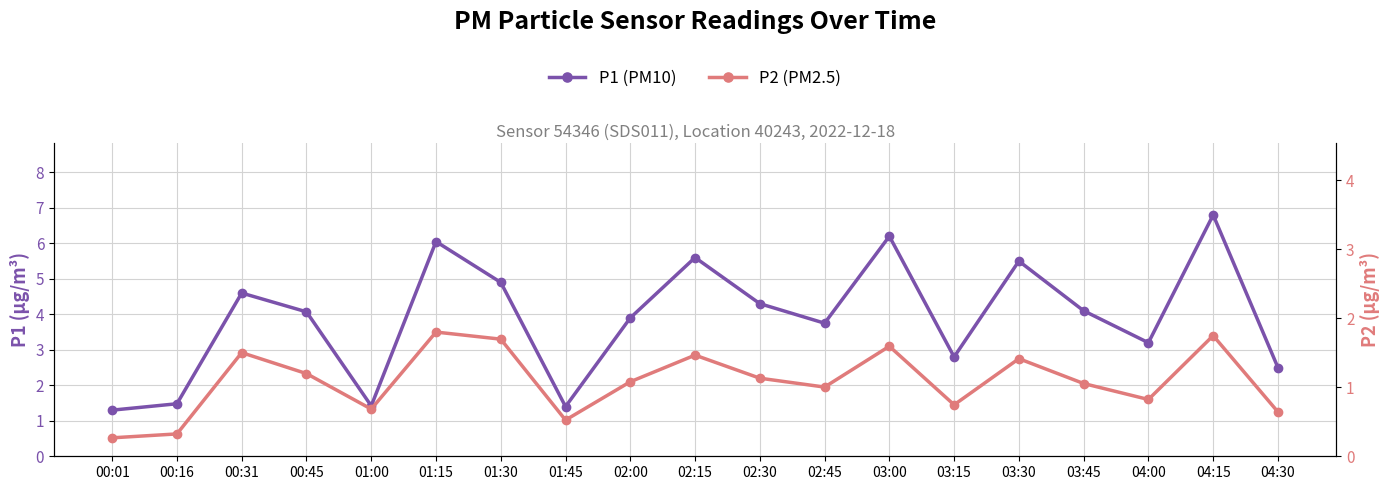

True or false: P2 (PM2.5) [right] and P1 (PM10) cross at least once.

False